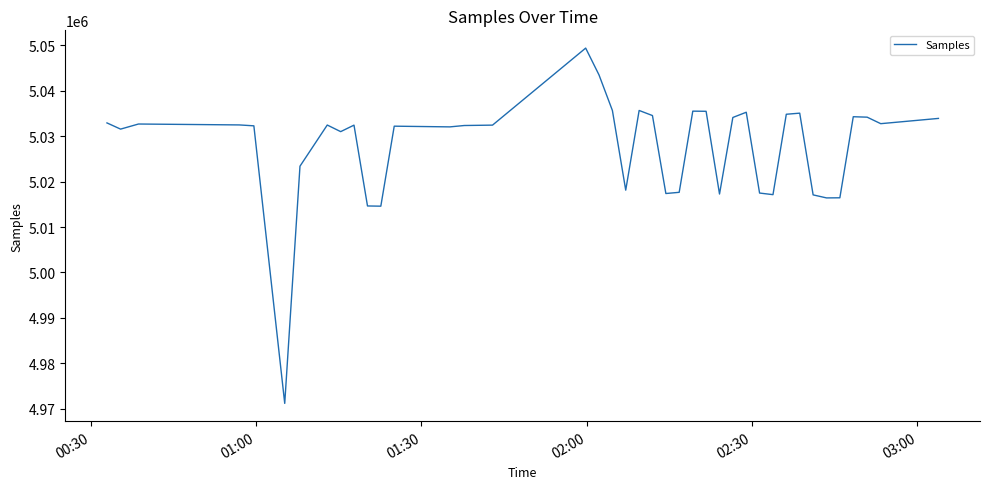

What is the maximum value shown in the chart?

5049337